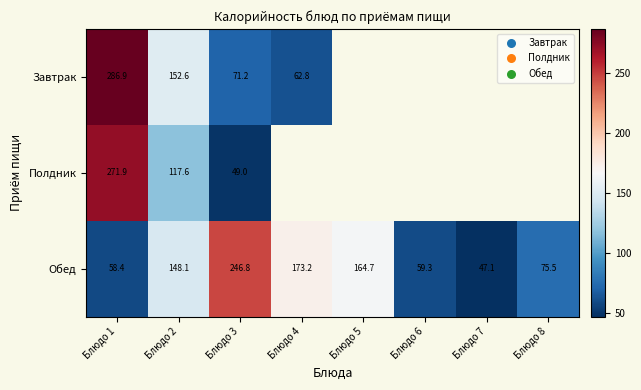

Rank the series at Блюдо 3 from lowest to highest value.

Полдник, Завтрак, Обед